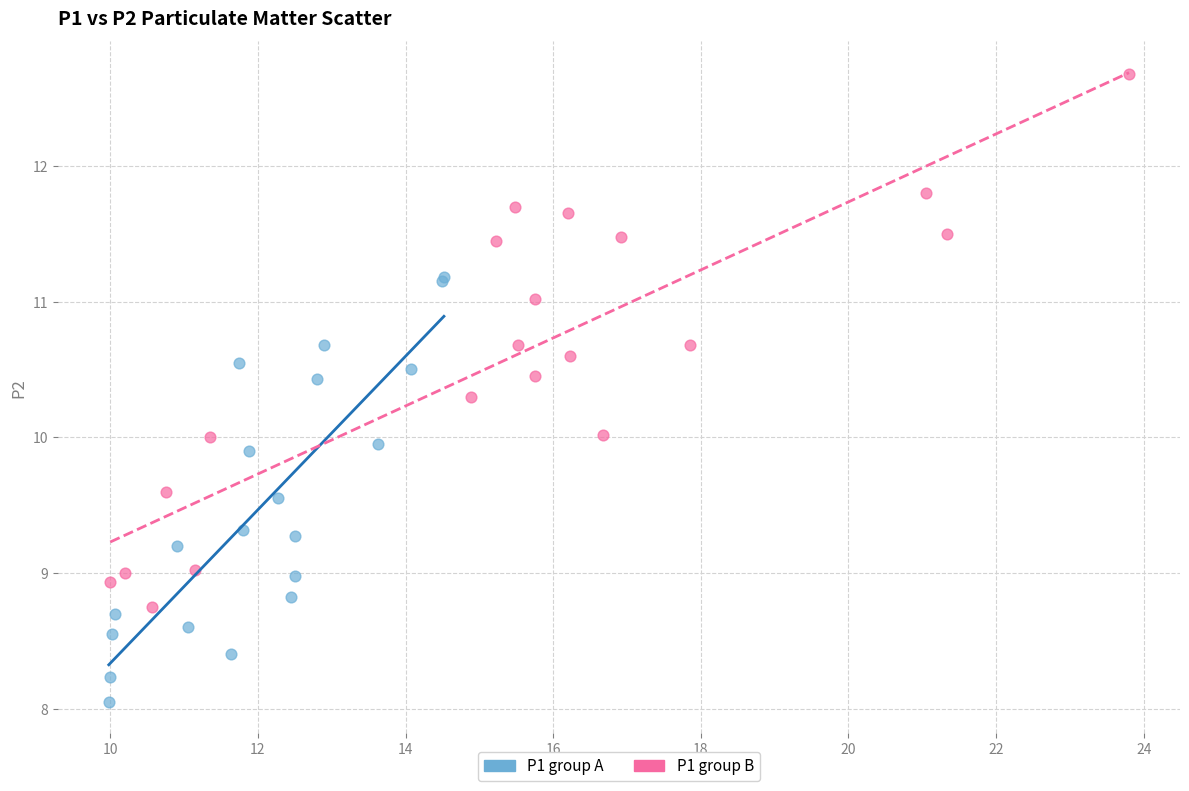

Which series has the largest Y range (max minus min)?

P1 group B